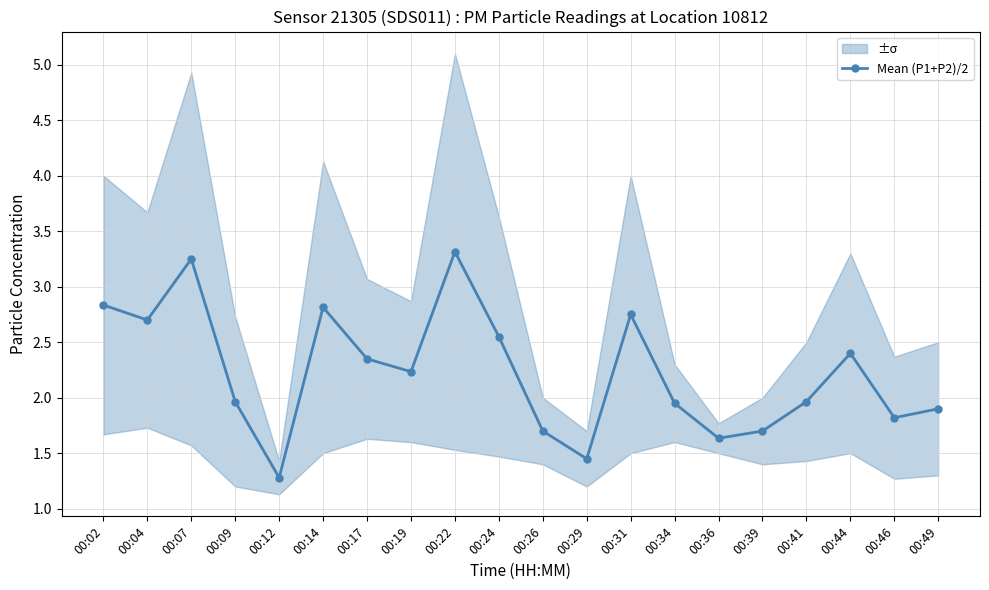

The chart shows a value of 3.3 at 00:22. True or false?

True